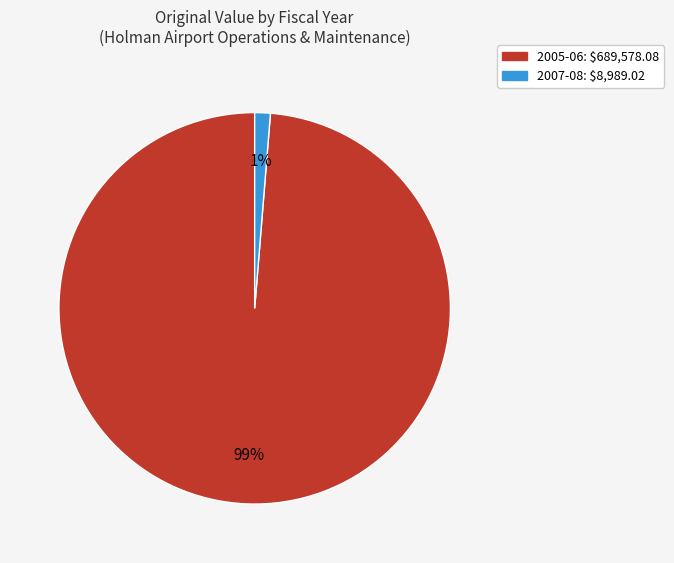

To the nearest percent, what is the average slice percentage?

50%